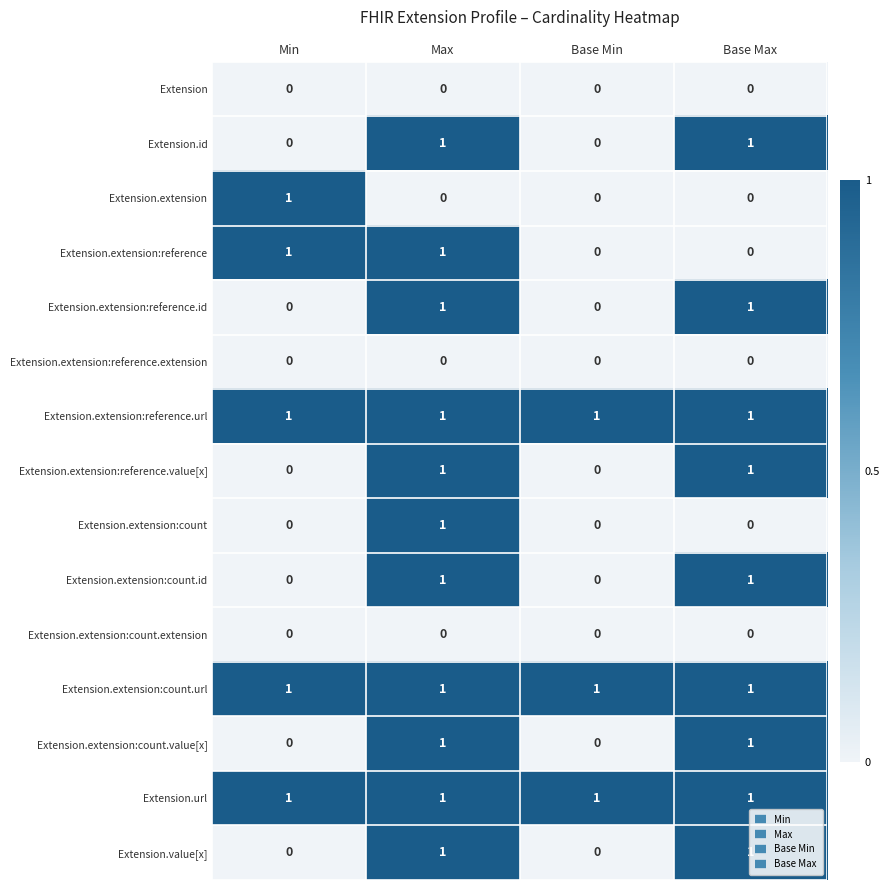

True or false: Extension.extension:count.extension has a value of 0 at Min.

True